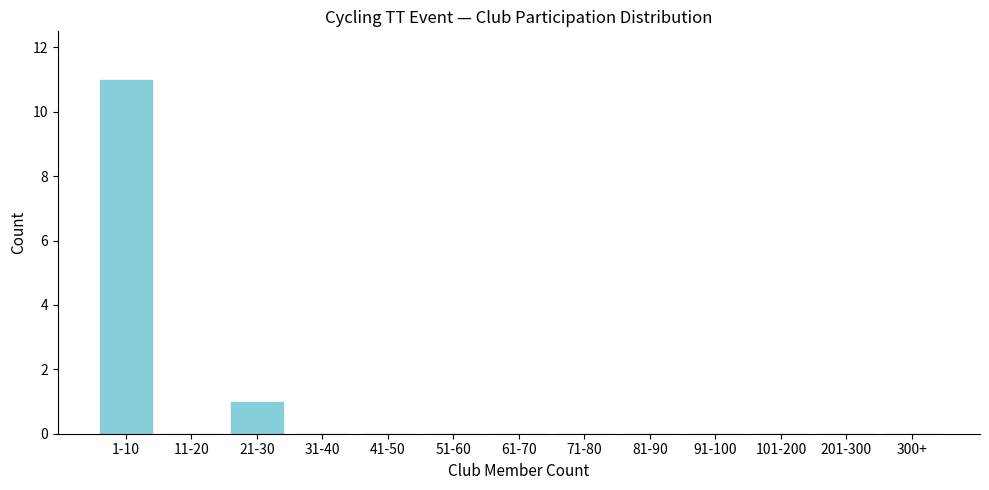

Reading left to right, transcribe all the data shown in this chart.

1-10=11	11-20=0	21-30=1	31-40=0	41-50=0	51-60=0	61-70=0	71-80=0	81-90=0	91-100=0	101-200=0	201-300=0	300+=0